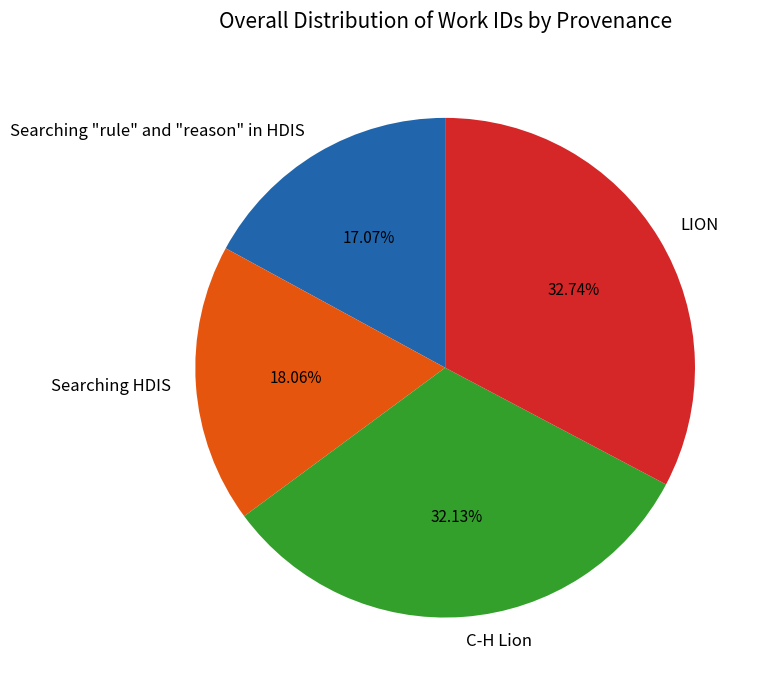

How many segments does this pie chart have?

4